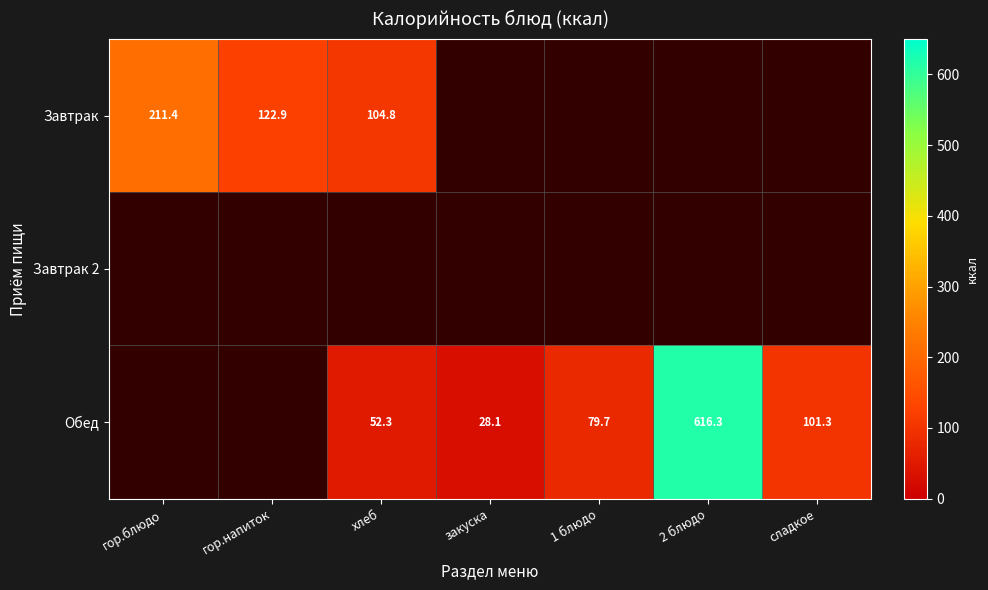

True or false: Завтрак has a value of 169.2 at хлеб.

False